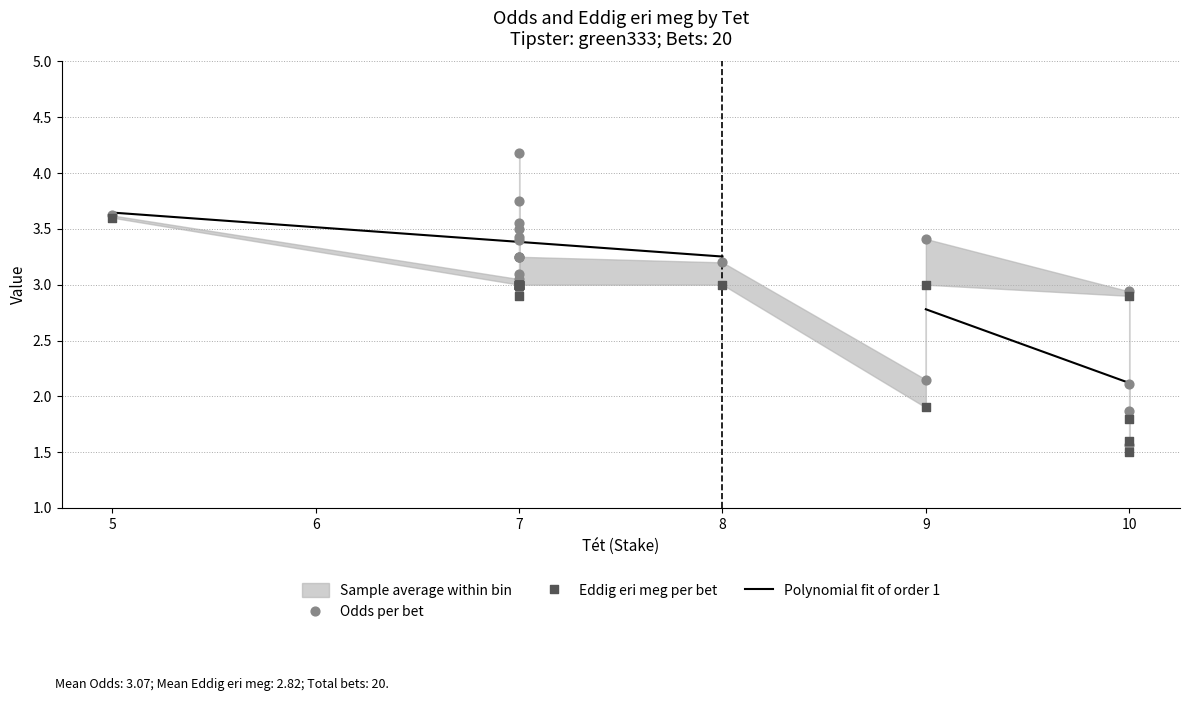

What is the total value across all series at 7?

6.5